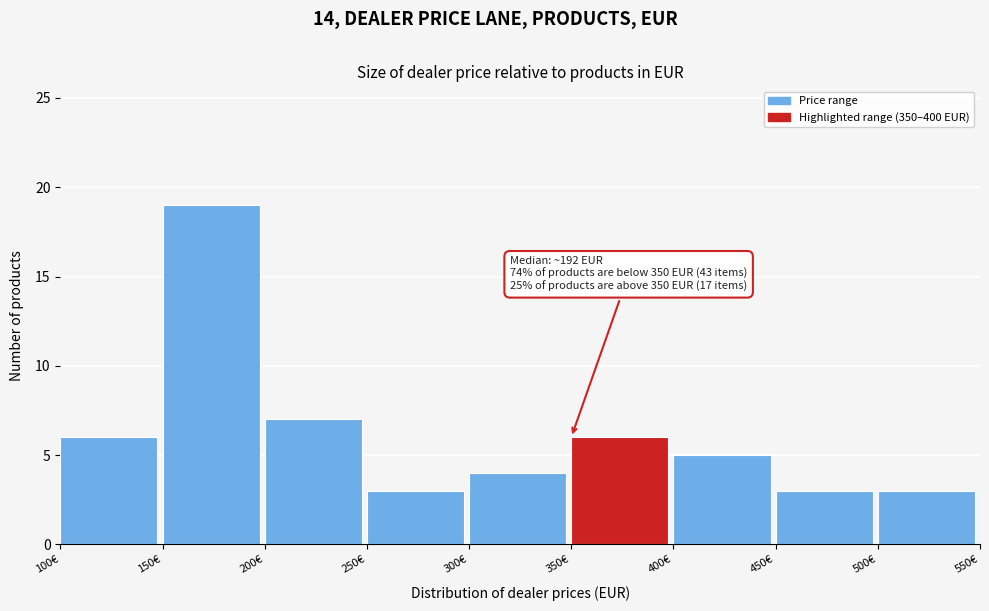

Over which range of the x-axis is the bar tallest?

150 to 200